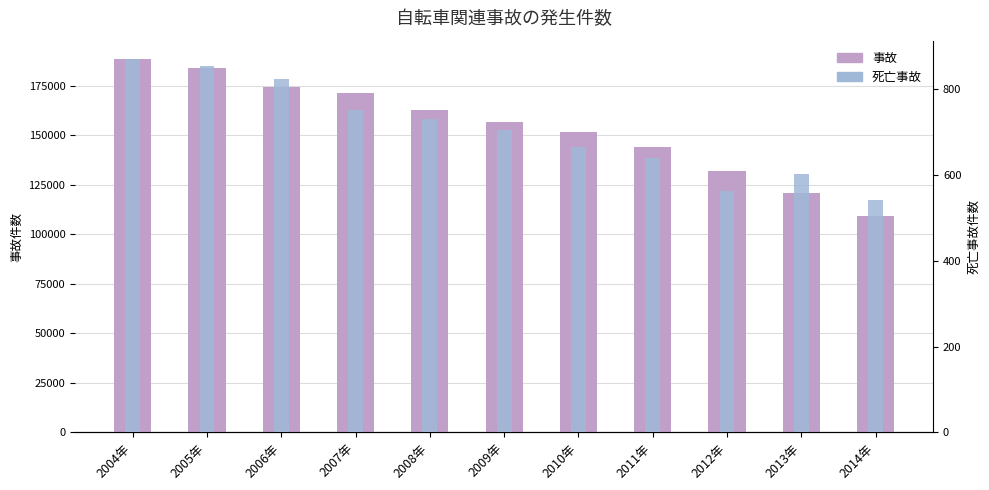

How many values in the 事故 series exceed 156485?

5